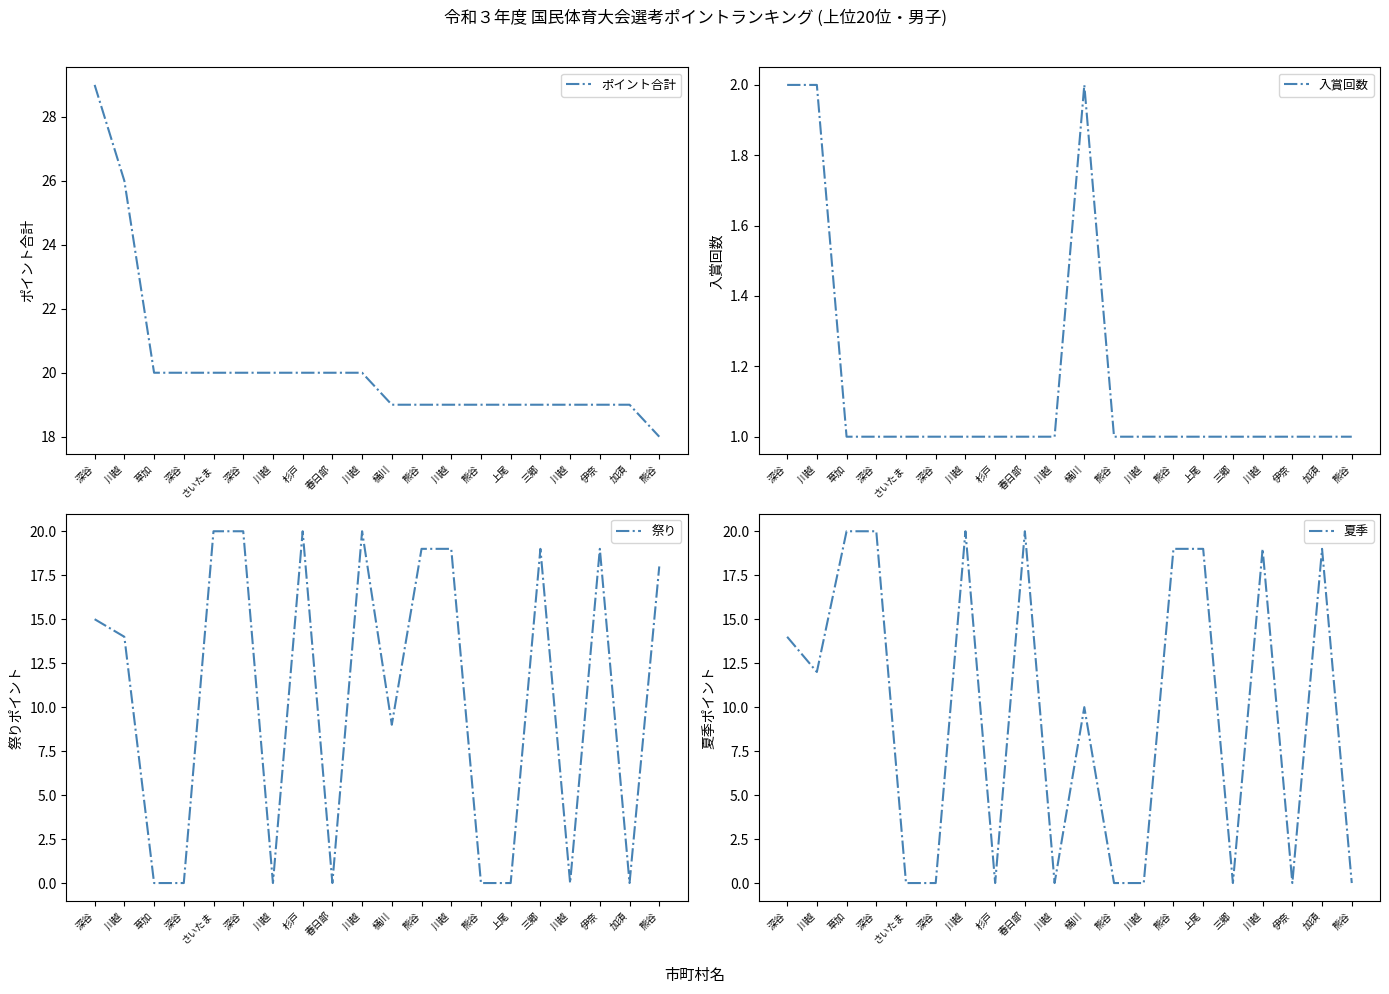

The 夏季 series shows 34 at 加須. True or false?

False